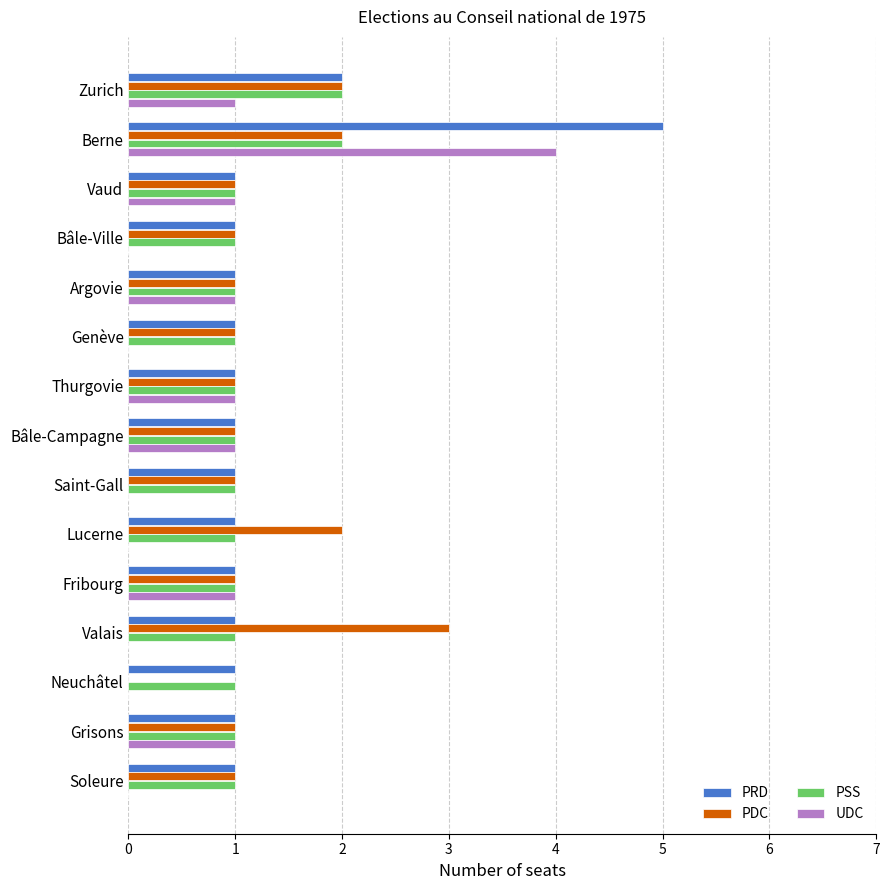

What is the sum of all PSS values?

17